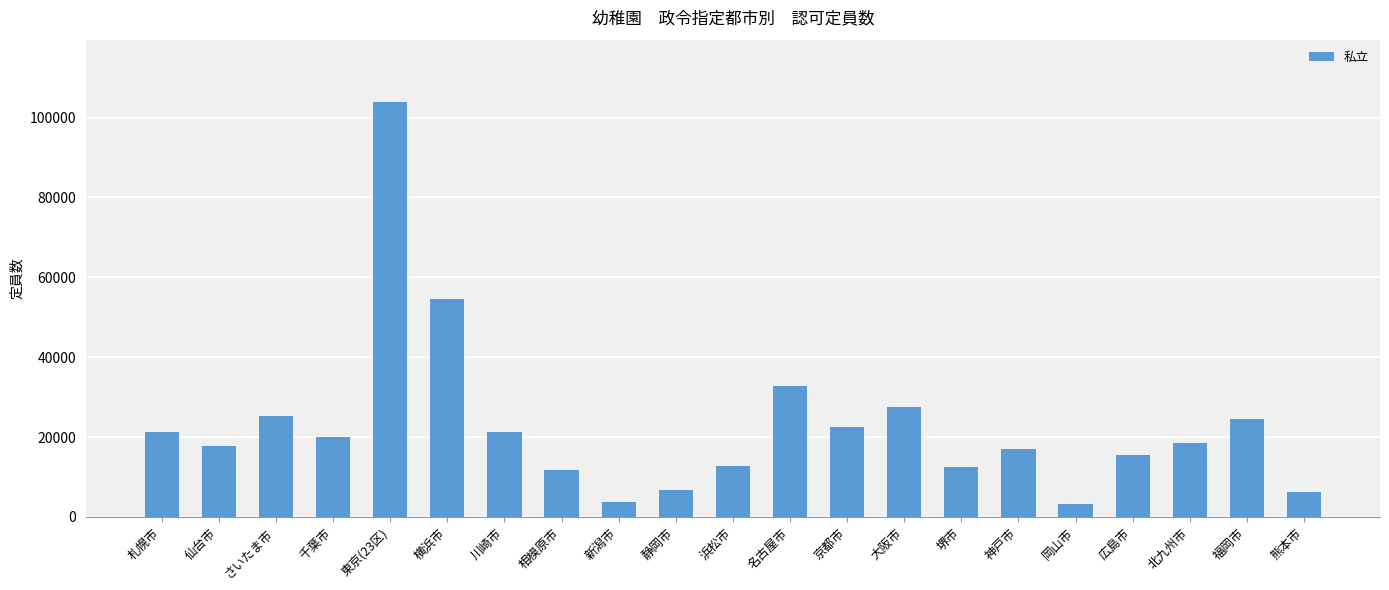

What is the average value?

22822